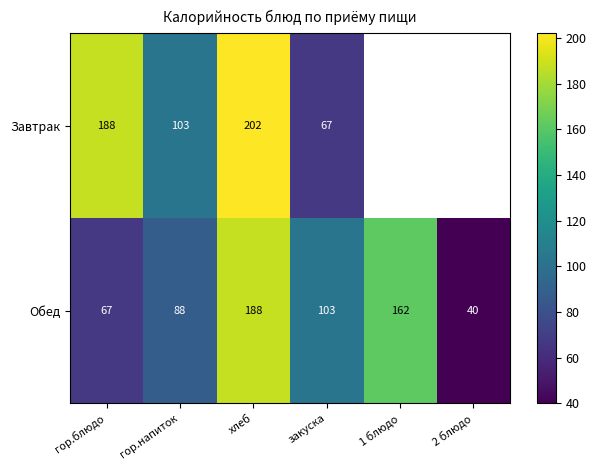

What is the spread (max minus min) of values at гор.напиток?

15